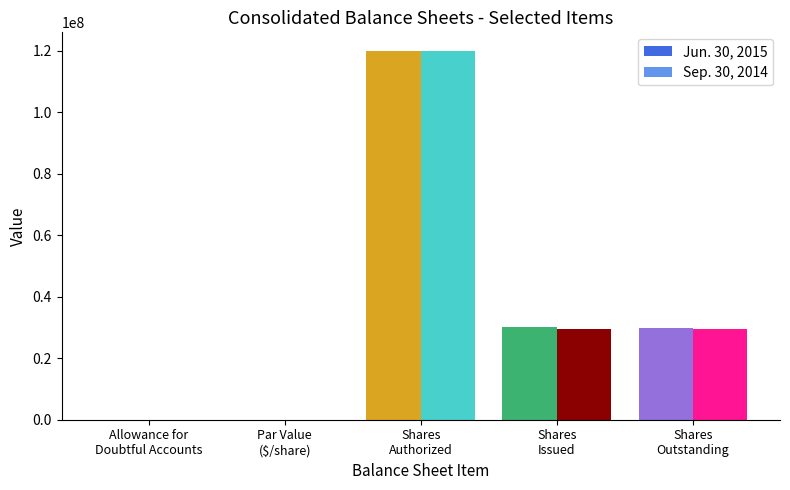

What is the greatest value displayed?

120000000.0